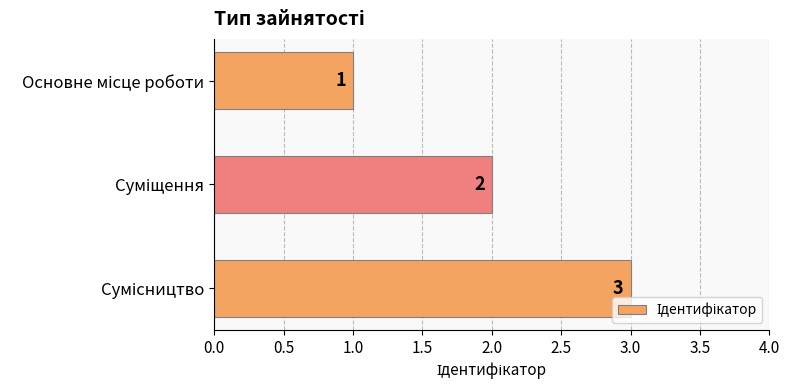

What is the greatest value displayed?

3